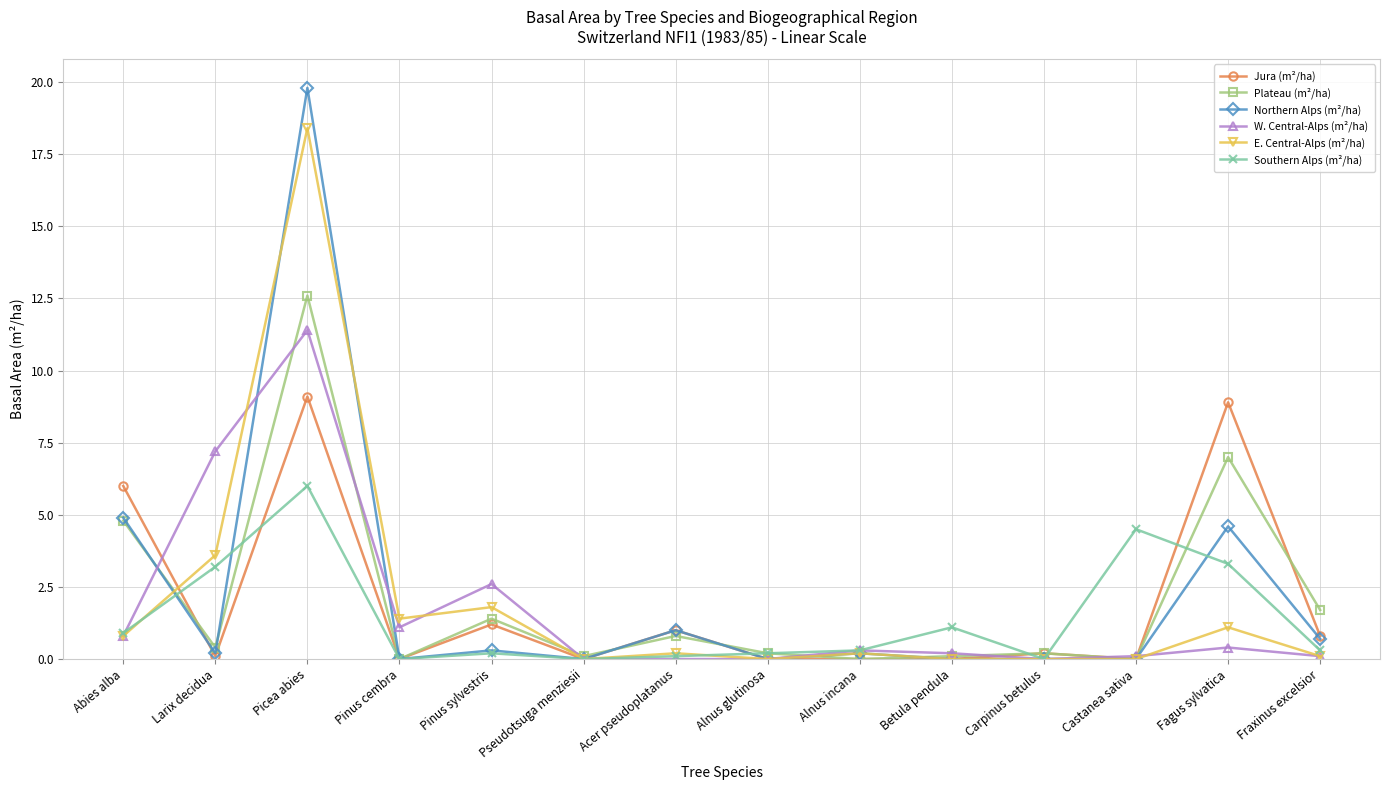

Reading right to left, list all the values displayed in this chart.

Jura (m²/ha): 0.8	8.9	0.0	0.2	0.0	0.0	0.0	1.0	0.0	1.2	0.0	9.1	0.1	6.0
Plateau (m²/ha): 1.7	7.0	0.0	0.2	0.1	0.0	0.2	0.8	0.1	1.4	0.0	12.6	0.4	4.8
Northern Alps (m²/ha): 0.7	4.6	0.0	0.0	0.0	0.2	0.0	1.0	0.0	0.3	0.0	19.8	0.2	4.9
W. Central-Alps (m²/ha): 0.1	0.4	0.1	0.0	0.2	0.3	0.0	0.0	0.0	2.6	1.1	11.4	7.2	0.8
E. Central-Alps (m²/ha): 0.1	1.1	0.0	0.0	0.0	0.2	0.0	0.2	0.0	1.8	1.4	18.4	3.6	0.8
Southern Alps (m²/ha): 0.3	3.3	4.5	0.0	1.1	0.3	0.2	0.1	0.0	0.2	0.0	6.0	3.2	0.9